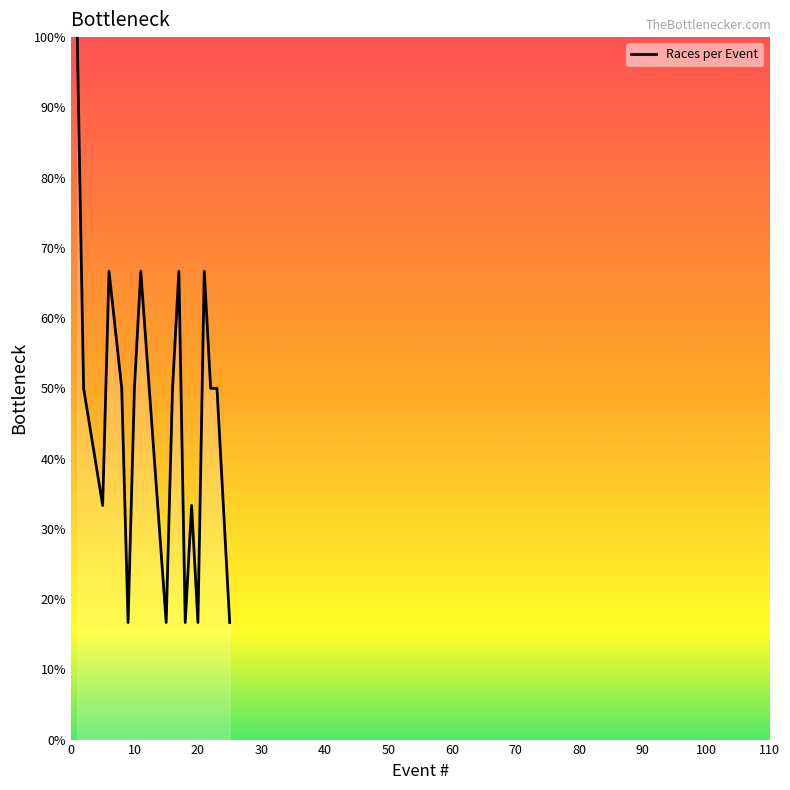

True or false: the data has more than 2 interior local peaks.

True